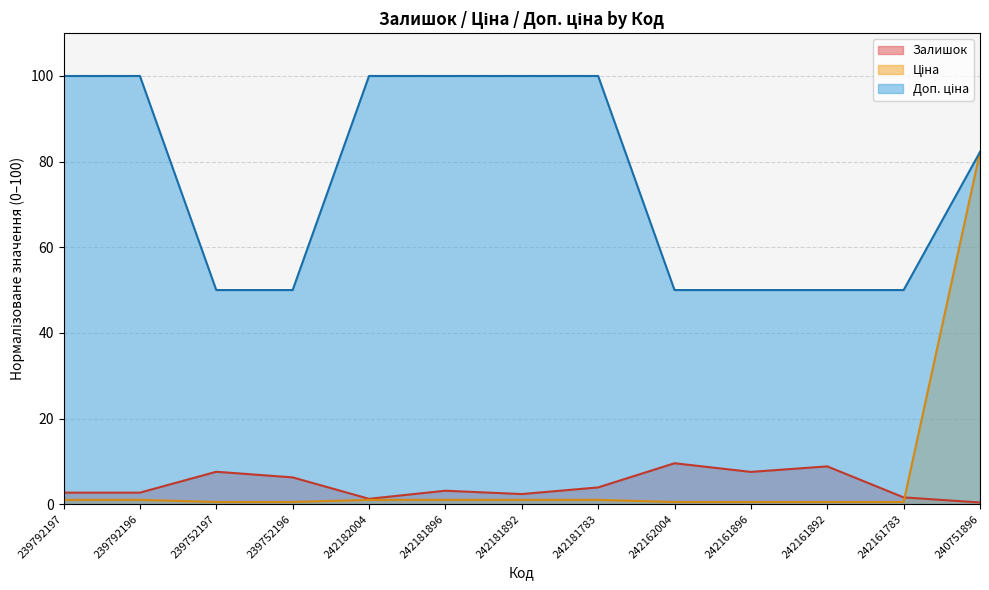

In Залишок, how many points are higher than both neighbors (excluding endpoints)?

4